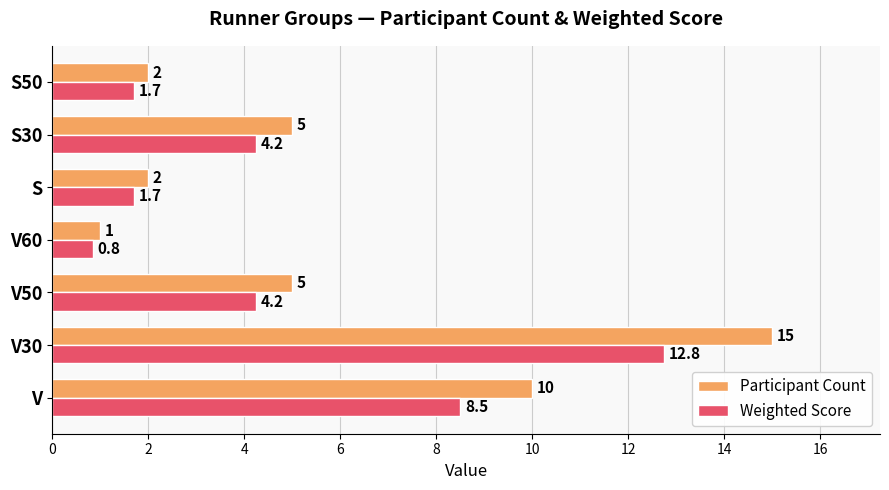

At which label does Weighted Score reach its minimum?

V60